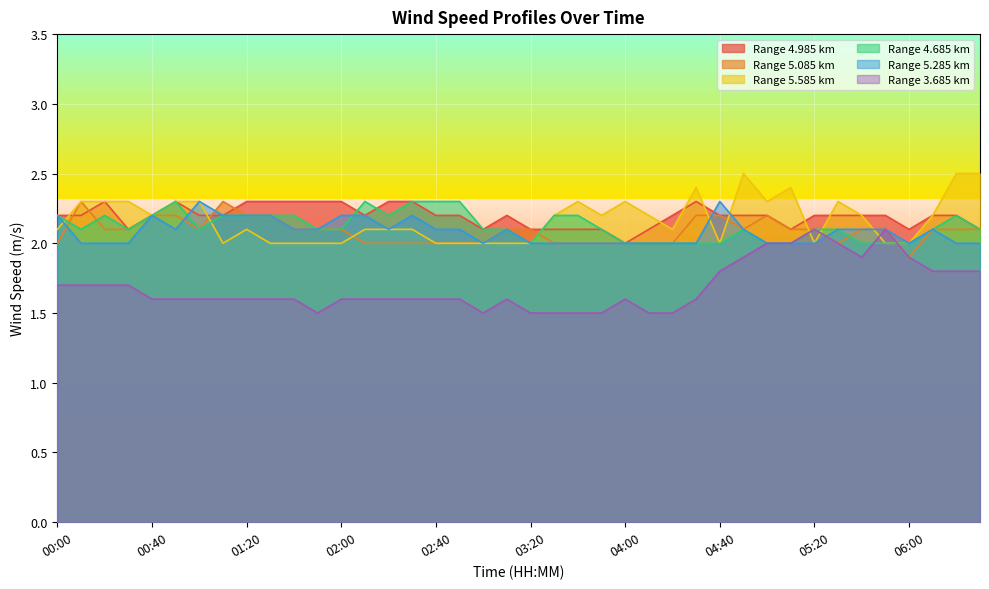

The 3.685 series shows 1.5 at 03:40. True or false?

True